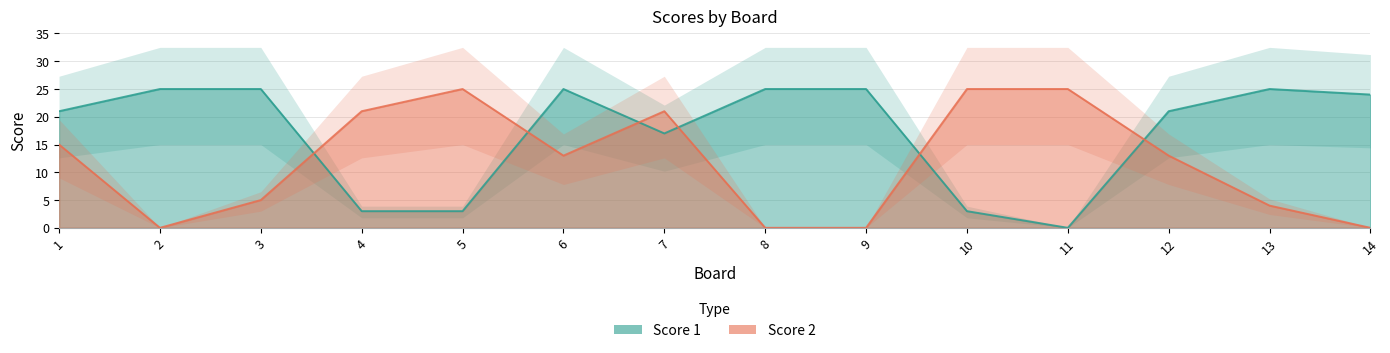

At how many categories does at least one series exceed 18?

14